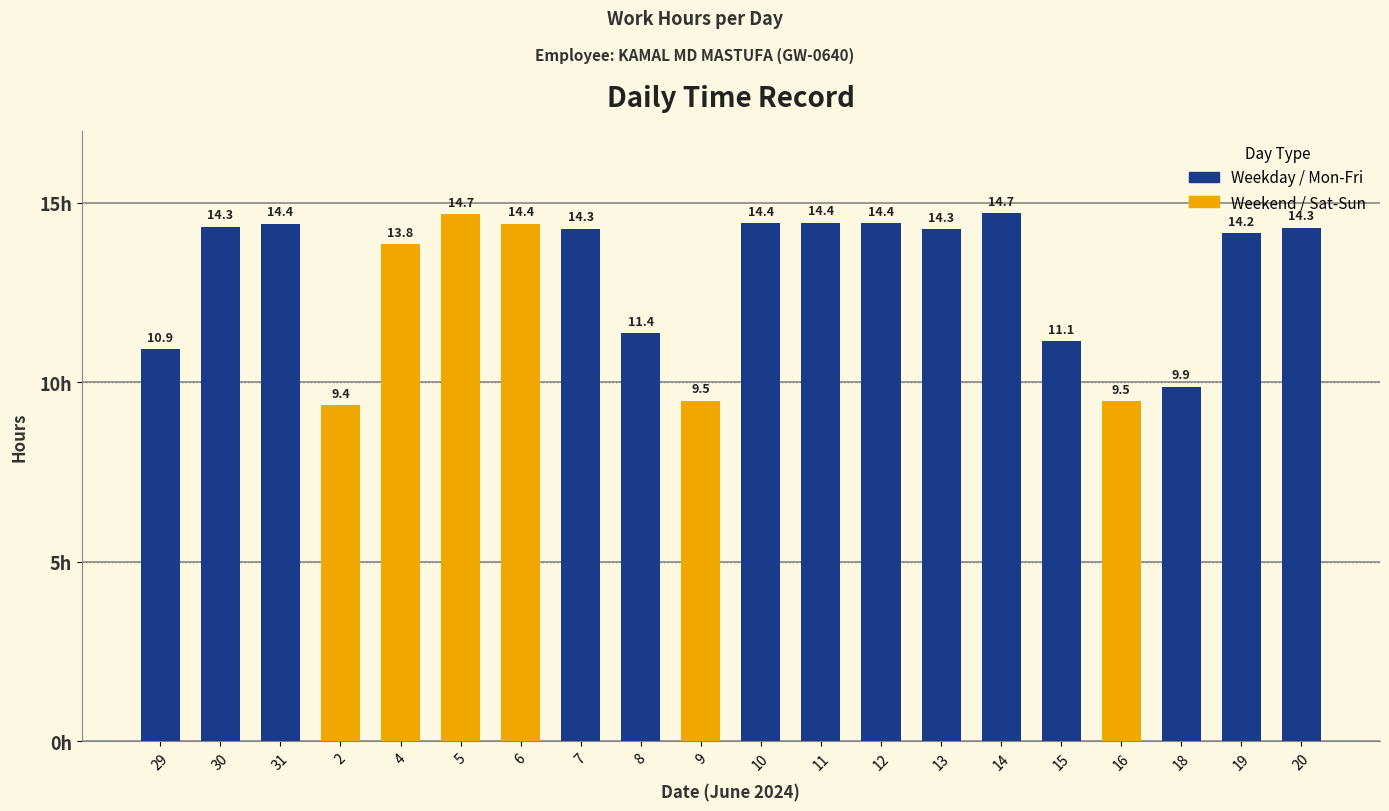

What is the smallest value displayed?

9.4